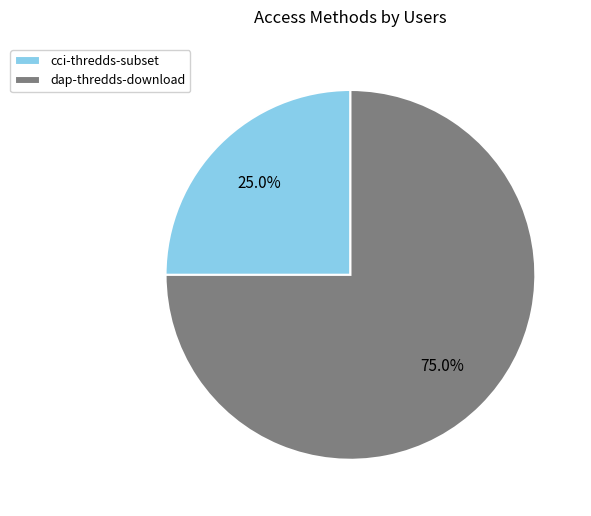

True or false: cci-thredds-subset accounts for 25% of the total.

True